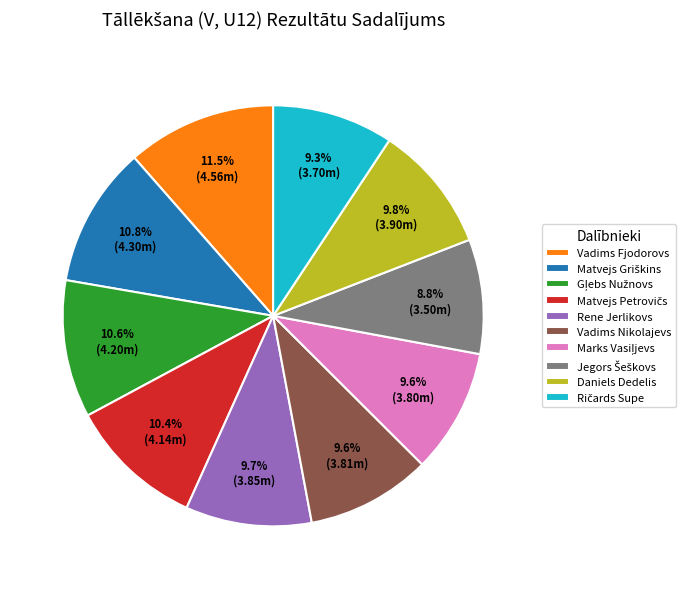

Which slice is the largest?

Vadims Fjodorovs